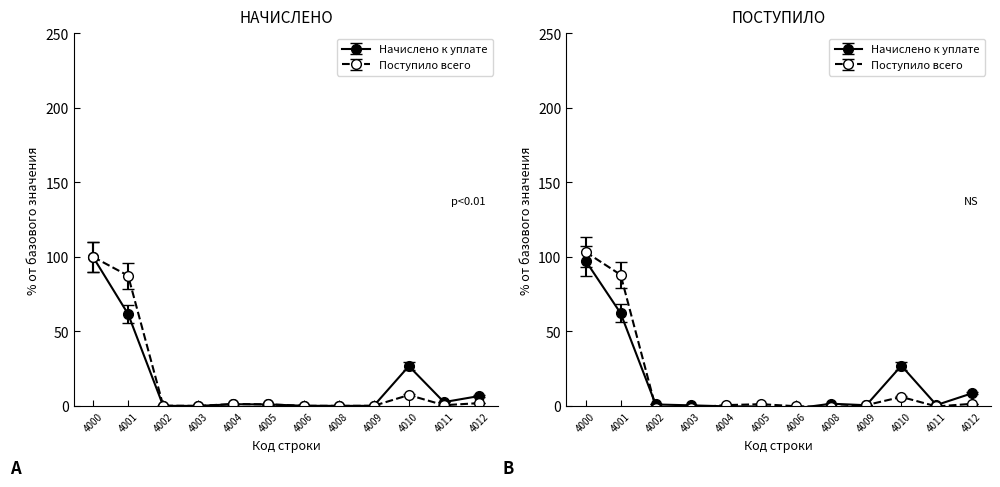

What is the difference between the second highest and second lowest values in the Поступило всего series?

87.4